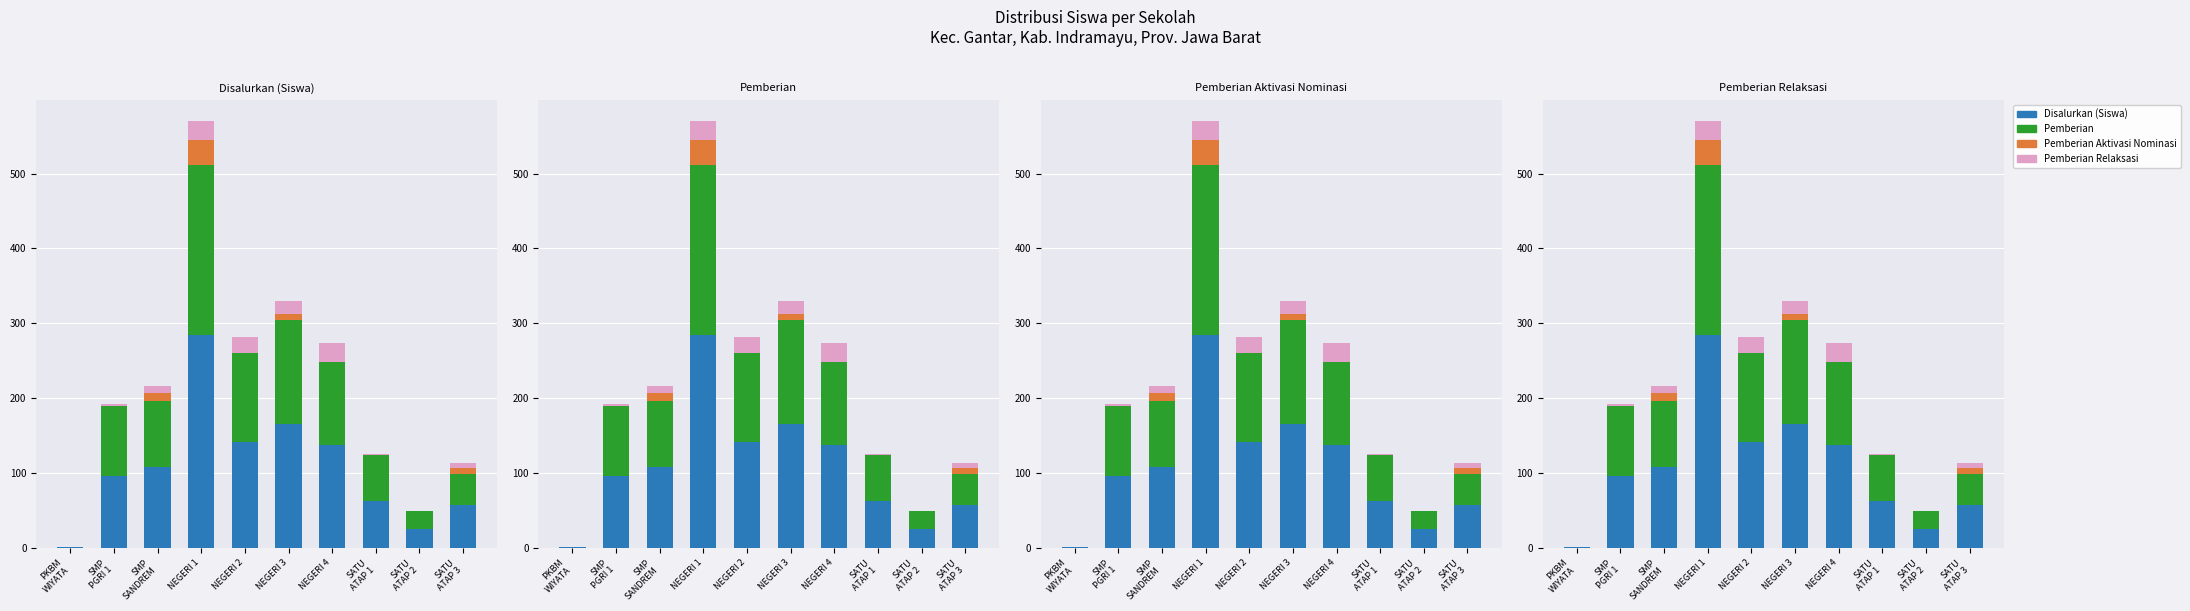

How many distinct data groups are displayed?

4